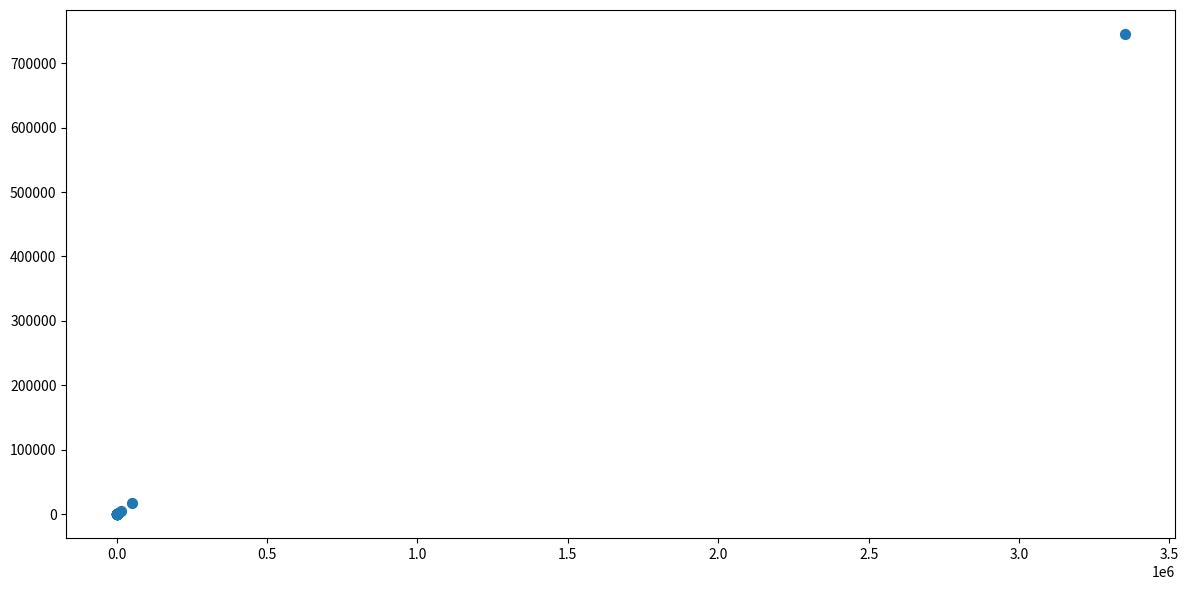

What Y value in the scatter plot is closest to 372720?

17889